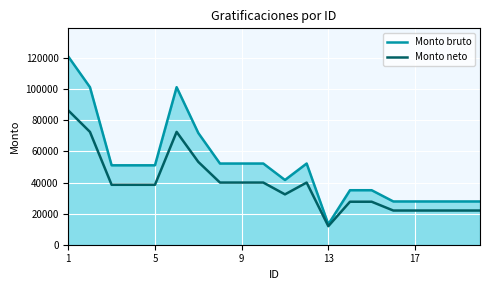

Which series has the largest total across all categories?

Monto bruto